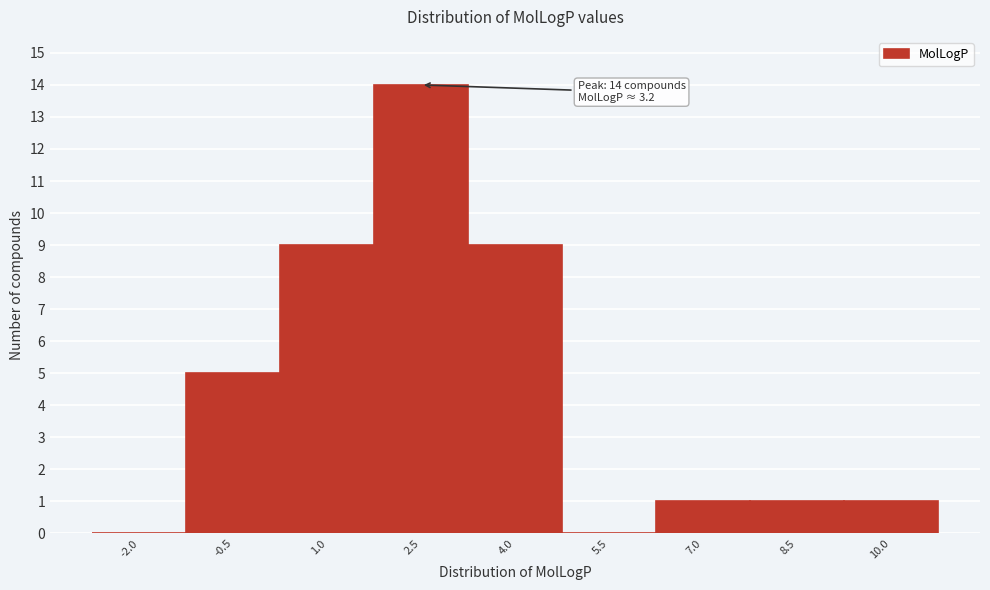

Reading left to right, list all the values displayed in this chart.

-2.0=0	-0.5=5	1.0=9	2.5=14	4.0=9	5.5=0	7.0=1	8.5=1	10.0=1